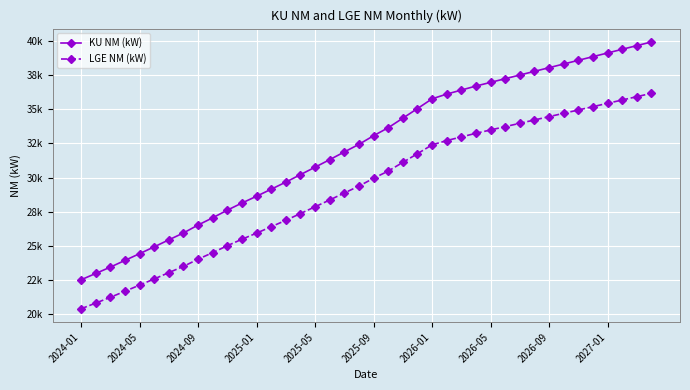

What are all the series names shown in the legend?

KU NM (kW), LGE NM (kW)